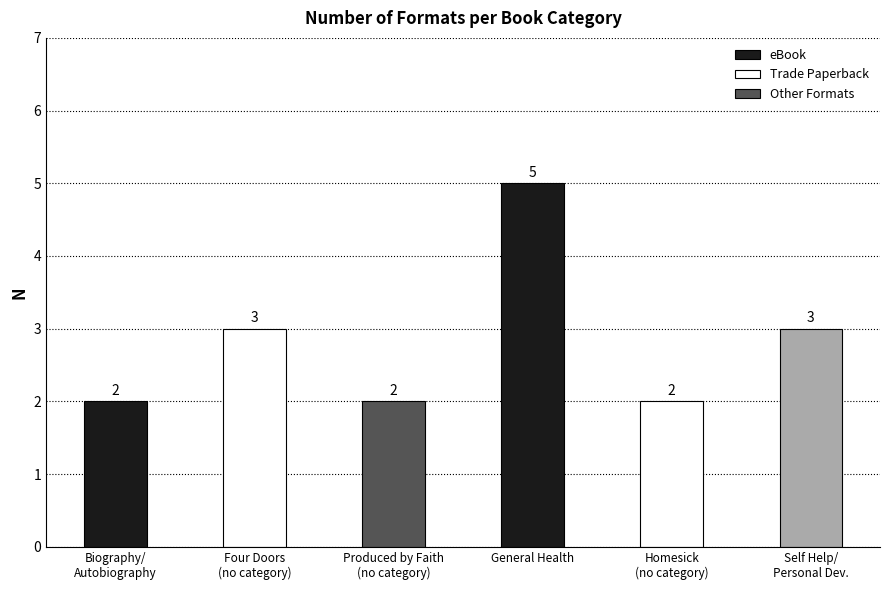

What is the average value?

3